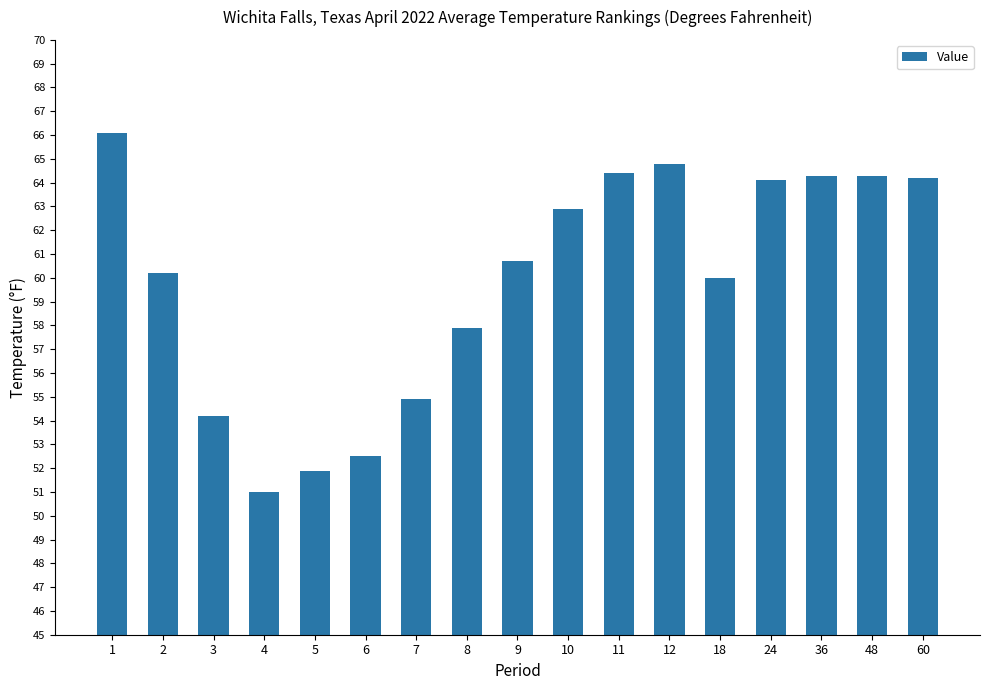

What is the difference between the values at 11 and 18?

4.4